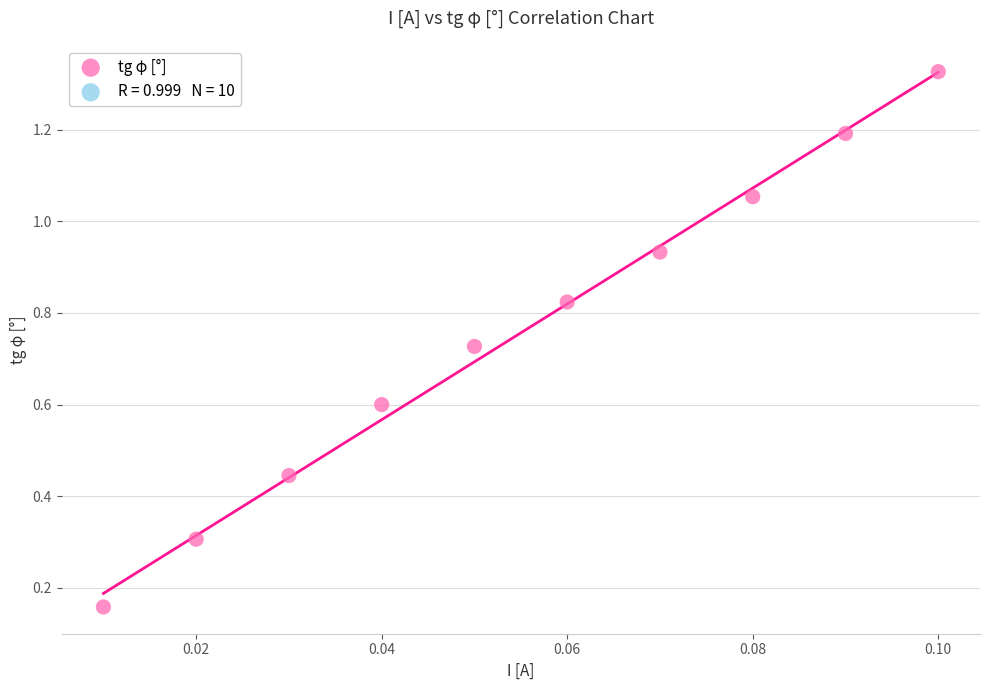

What is the range of Y values (max minus min)?

1.2